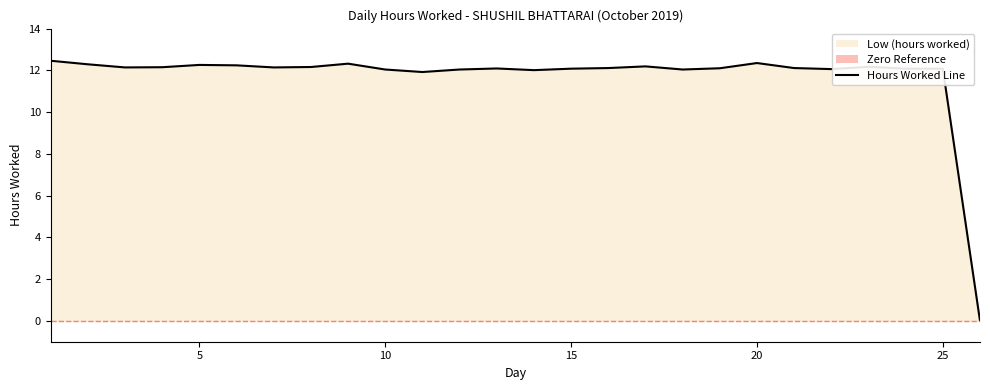

Reading left to right, what are all the values shown in this chart?

1=12.5	2=12.3	3=12.1	4=12.2	5=12.3	6=12.2	7=12.1	8=12.2	9=12.3	10=12.0	11=11.9	12=12.0	13=12.1	14=12.0	15=12.1	16=12.1	17=12.2	18=12.0	19=12.1	20=12.3	21=12.1	22=12.1	23=12.2	24=12.1	25=12.1	26=0.0